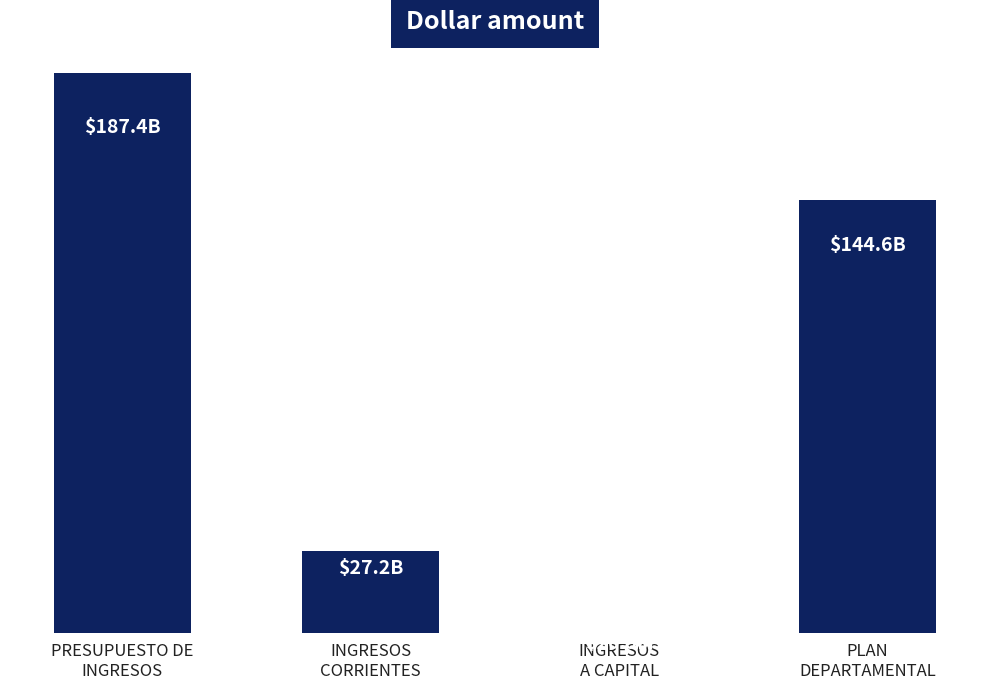

At which label is the value closest to 93709379784?

PLAN
DEPARTAMENTAL